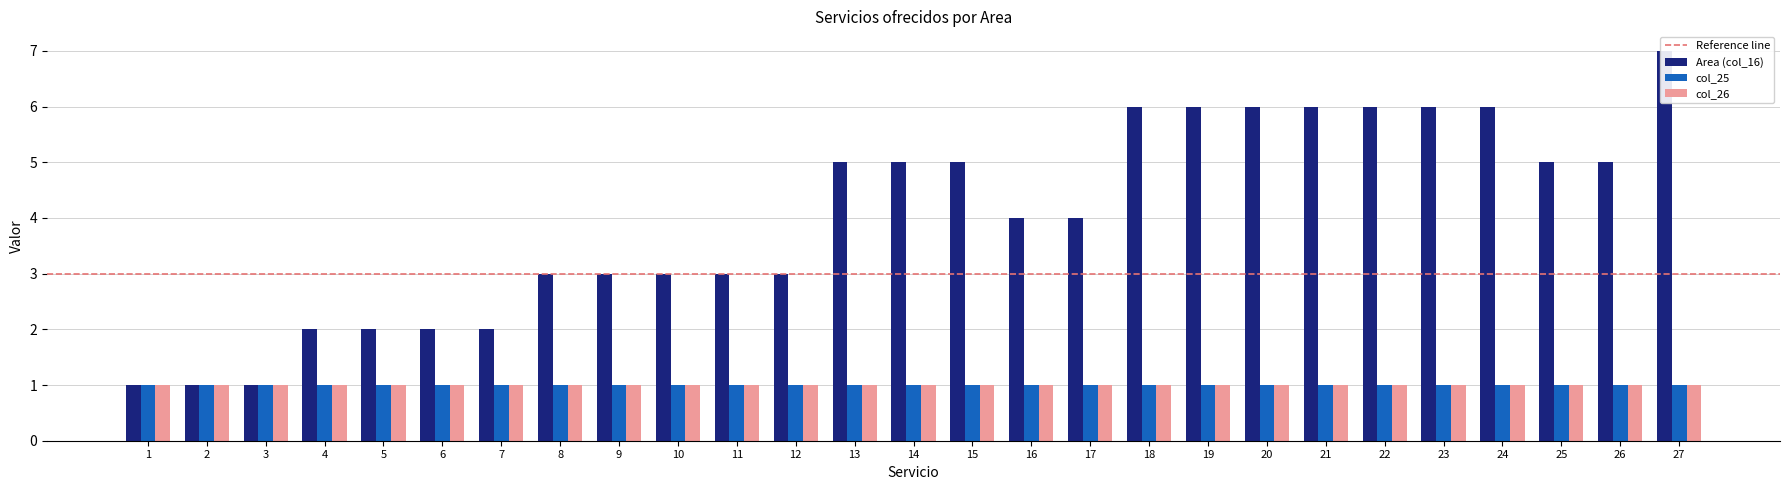

What is the value of the col_26 bar at the 14th from the left?

1